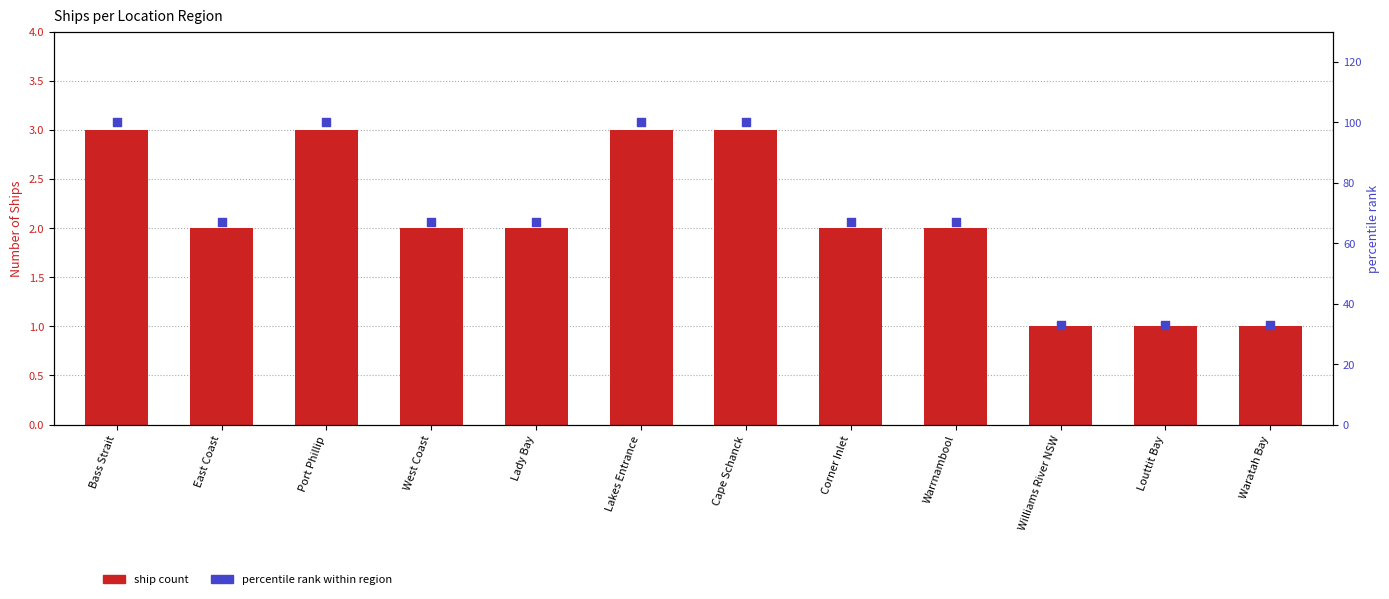

Is the value of percentile rank within region at East Coast greater than the value of Ship Count at Cape Schanck?

Yes